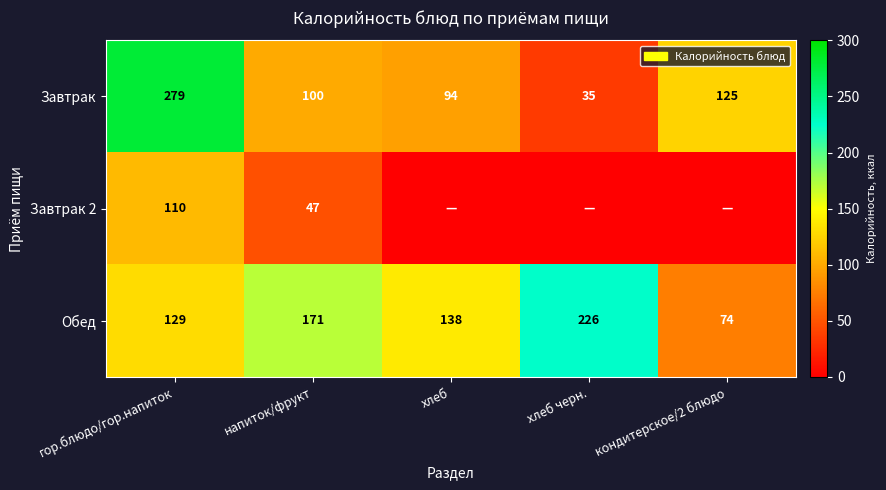

Where does the Обед series first go above 138?

напиток/фрукт